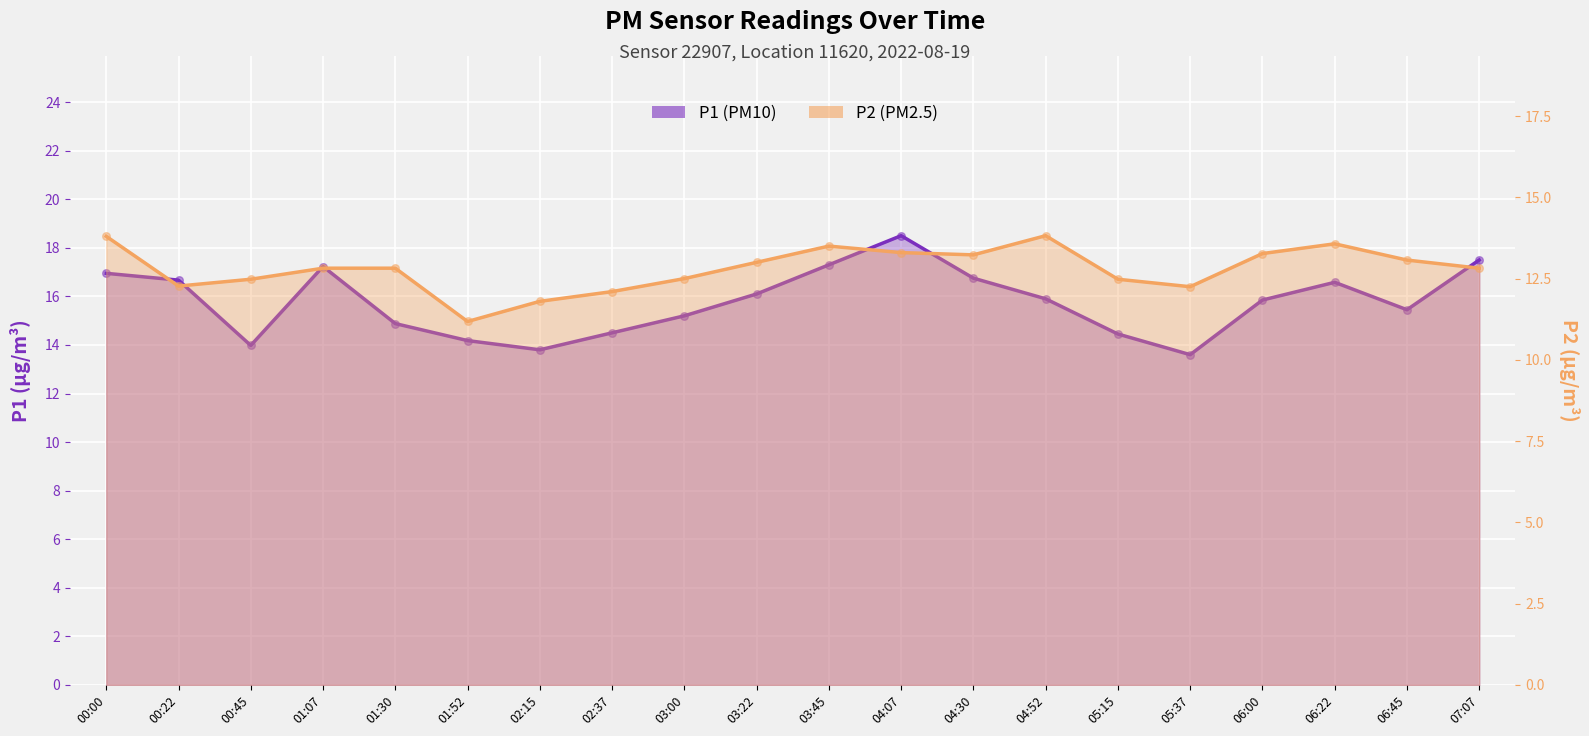

At how many categories does at least one series exceed 15?

13